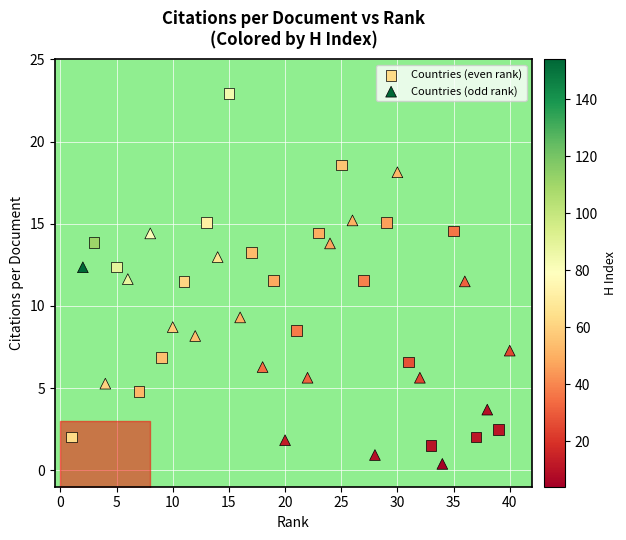

Which series has the largest Y range (max minus min)?

Countries (even rank)